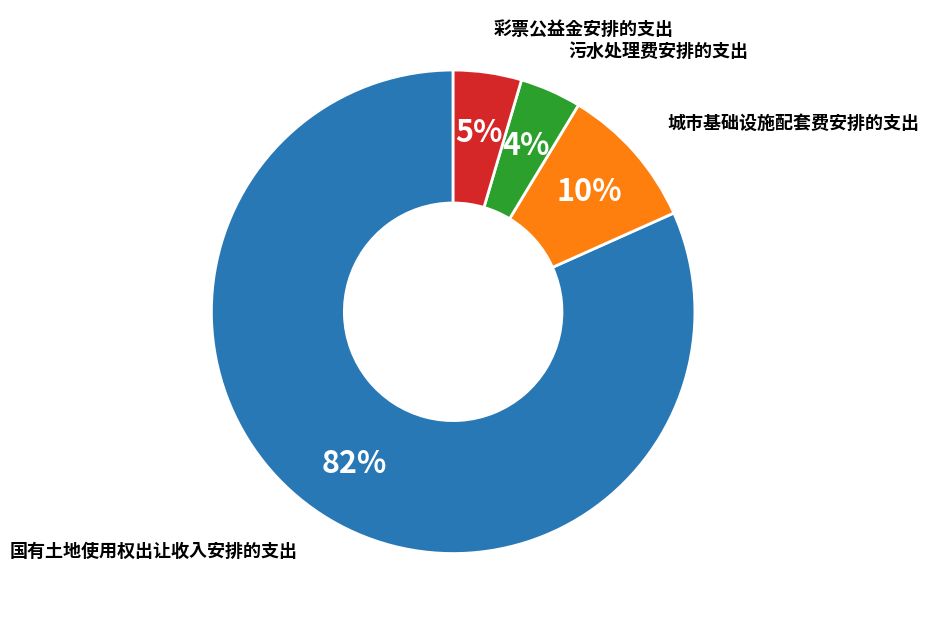

How many slices are in this pie chart?

4